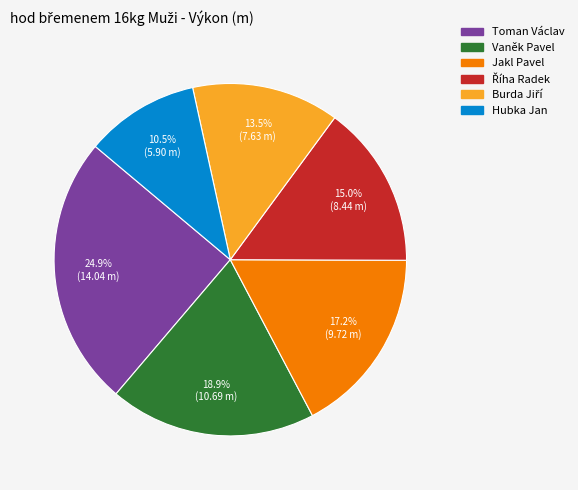

Which category has the smallest portion of the pie?

Hubka Jan